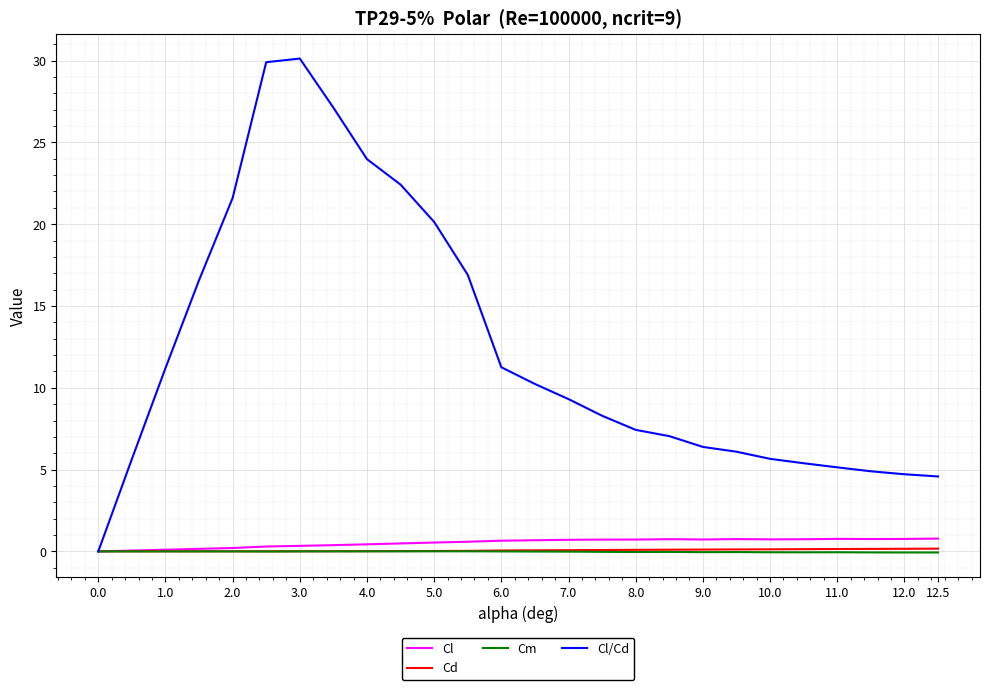

Which series has the largest range (max minus min)?

Cl/Cd